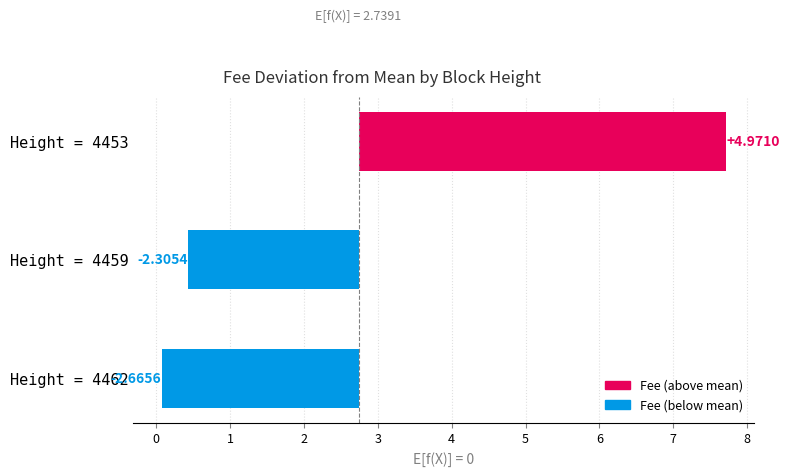

How many values exceed -2?

1